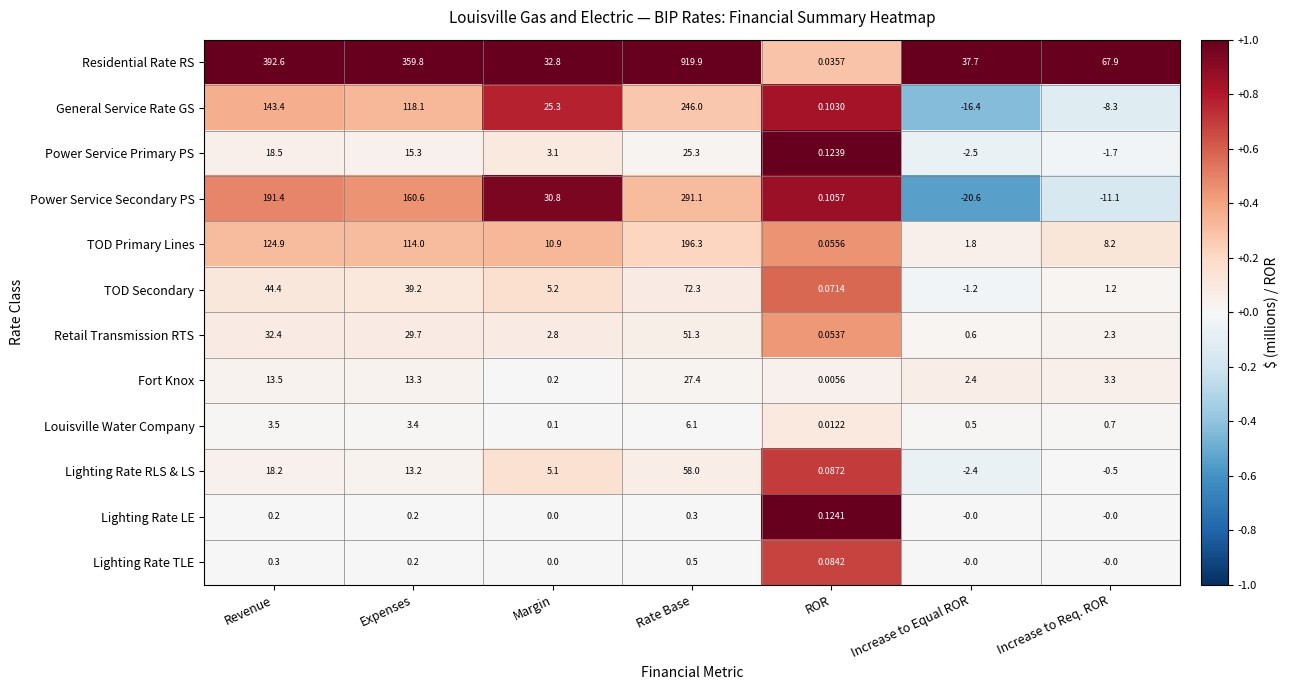

Rank the series by their maximum value, from highest to lowest.

Residential Rate RS, Power Service Secondary PS, General Service Rate GS, TOD Primary Lines, TOD Secondary, Lighting Rate RLS & LS, Retail Transmission RTS, Fort Knox, Power Service Primary PS, Louisville Water Company, Lighting Rate TLE, Lighting Rate LE